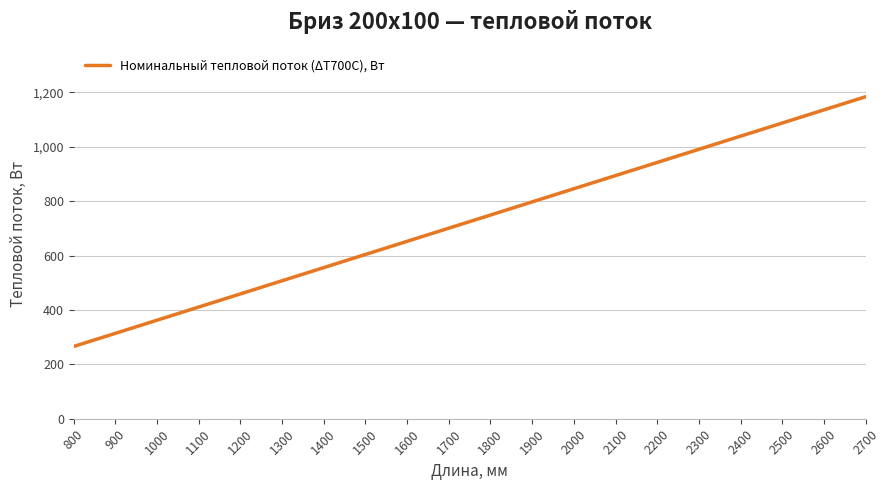

Is it true that the value at 1100 is 410.9?

True